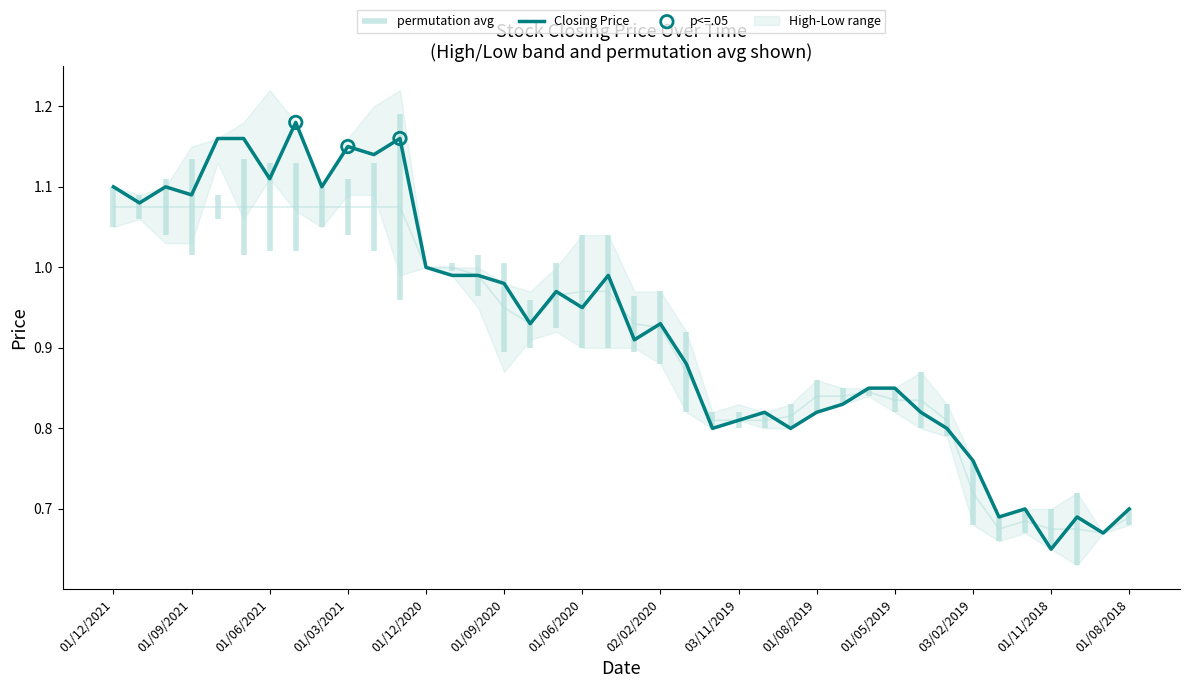

At which category is the sum across all series the highest?

02/05/2021